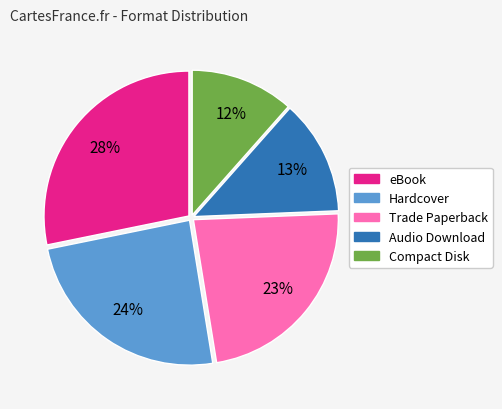

Which category has the smallest portion of the pie?

Compact Disk